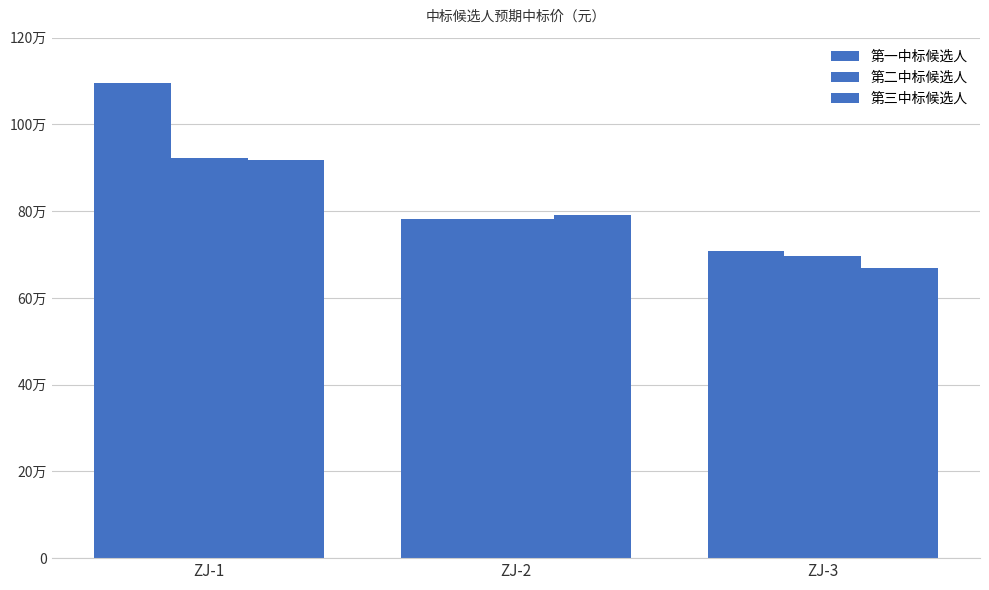

Reading right to left, transcribe all the data shown in this chart.

第一中标候选人: 708840.0	782883.2	1094500.0
第二中标候选人: 696344.0	782892.0	923690.6
第三中标候选人: 669007.6	790123.7	918555.0